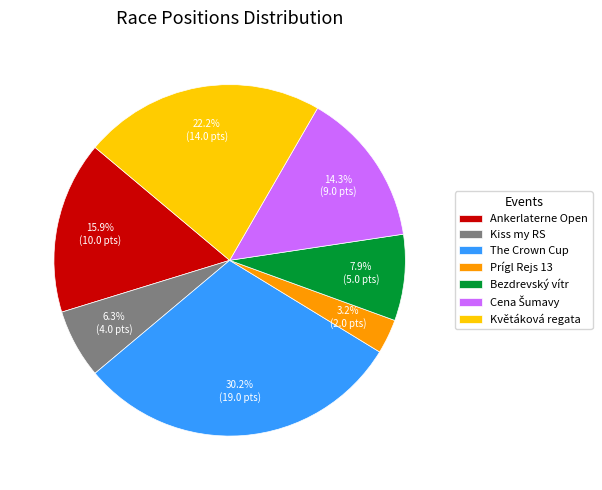

Is there a majority slice in this chart?

No